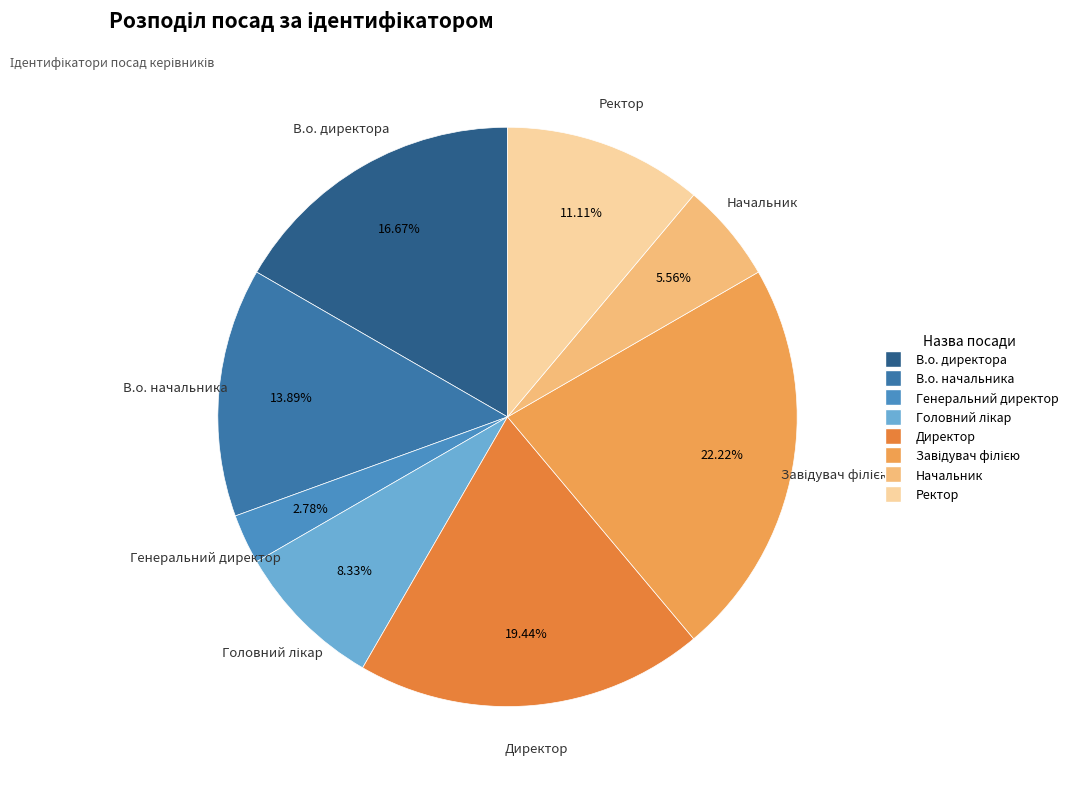

Count the number of slices in the pie.

8